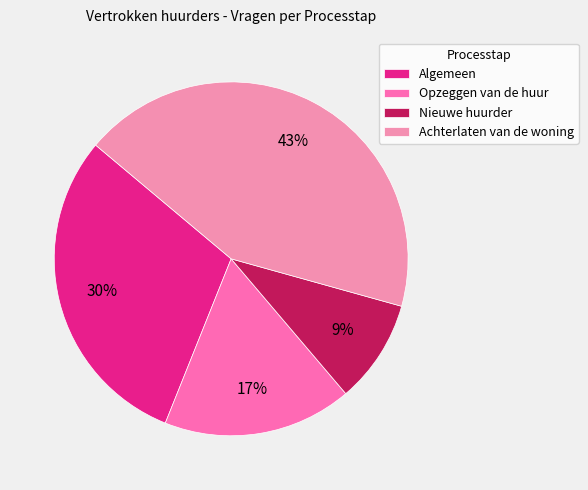

How many segments does this pie chart have?

4